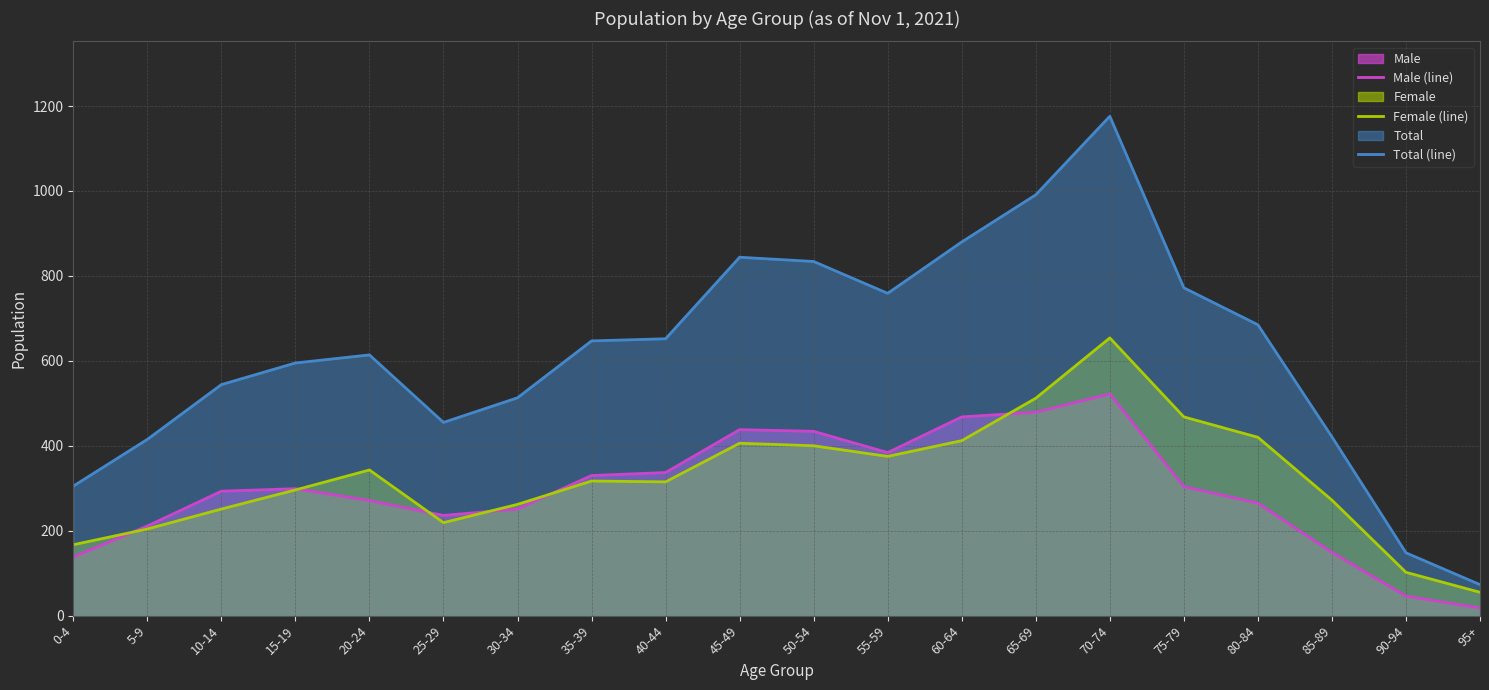

List the series in order of their peak value, lowest first.

Male (line), Female (line), Total (line)